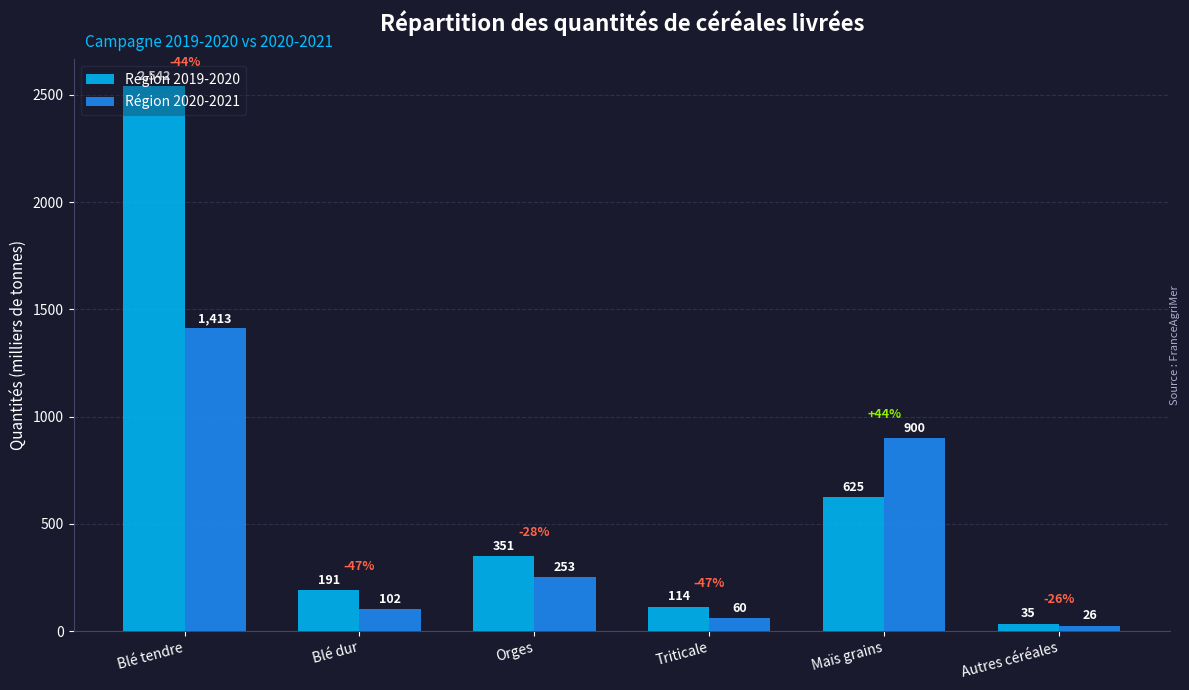

Which category has the lowest value in the Région 2020-2021 series?

Autres céréales